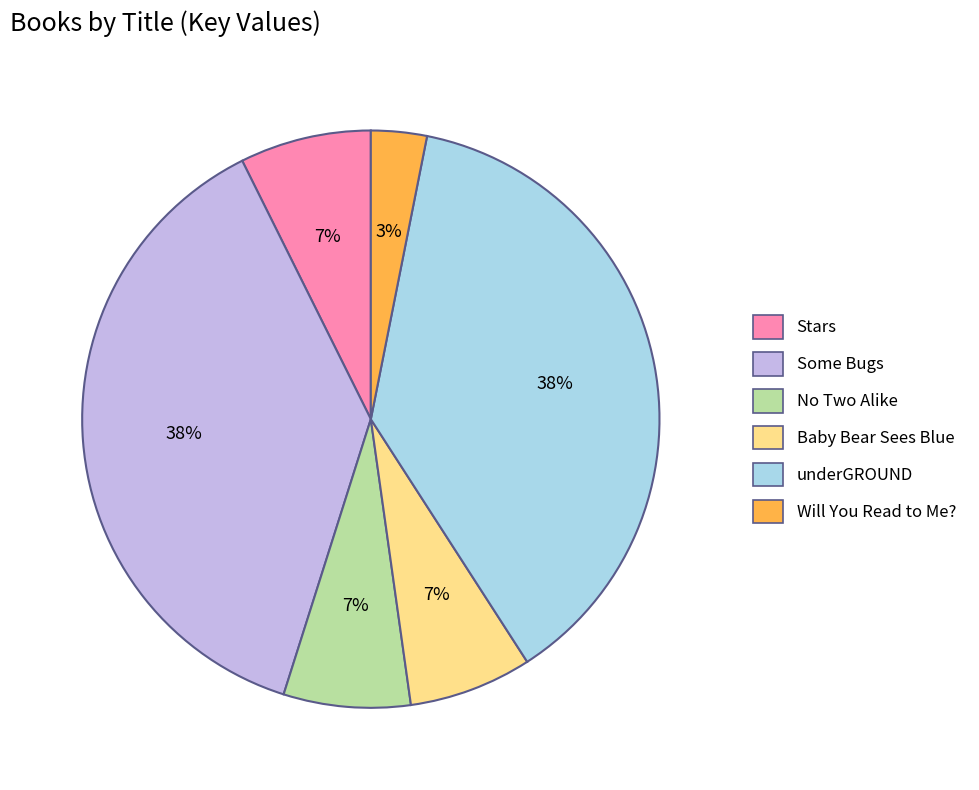

To the nearest percent, what is the difference between the largest and smallest slice percentages?

35%